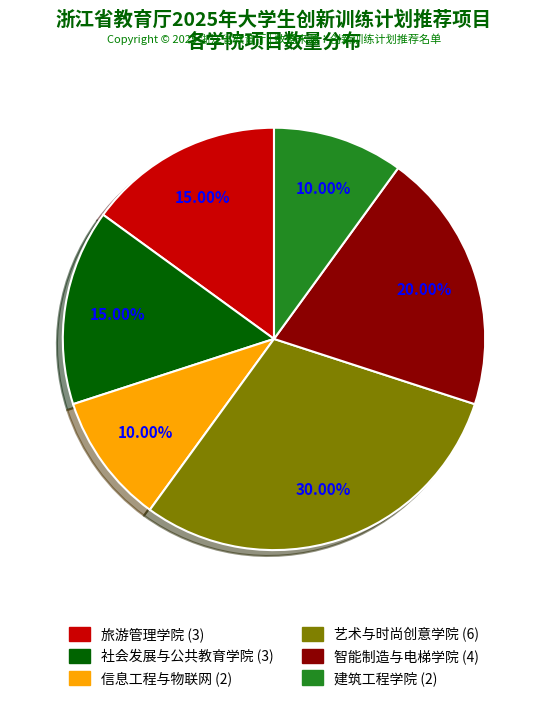

Between 智能制造与电梯学院 and 旅游管理学院, which is larger?

智能制造与电梯学院